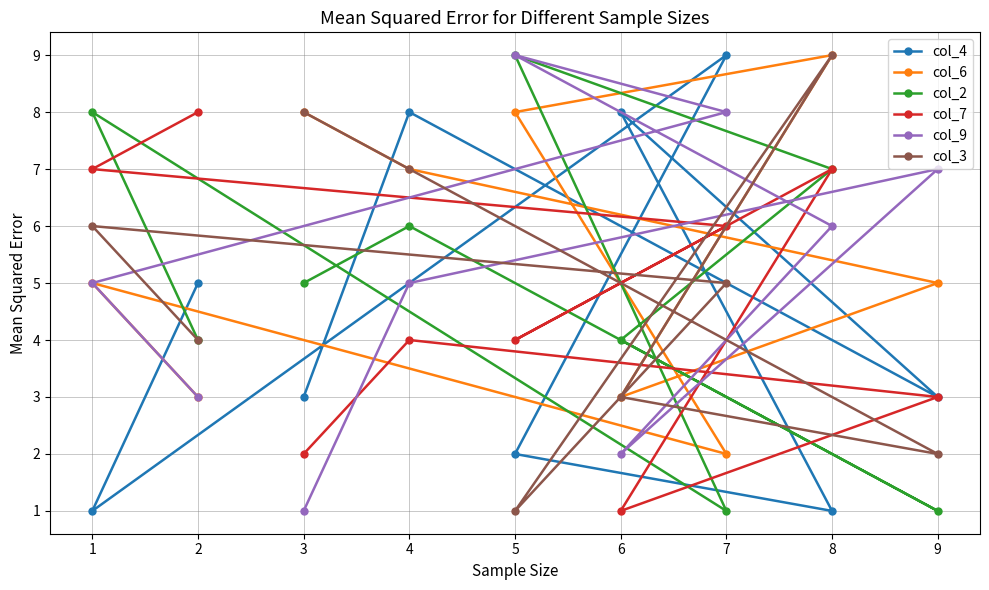

Is the value of col_4 at 7 greater than the value of col_9 at 2?

Yes